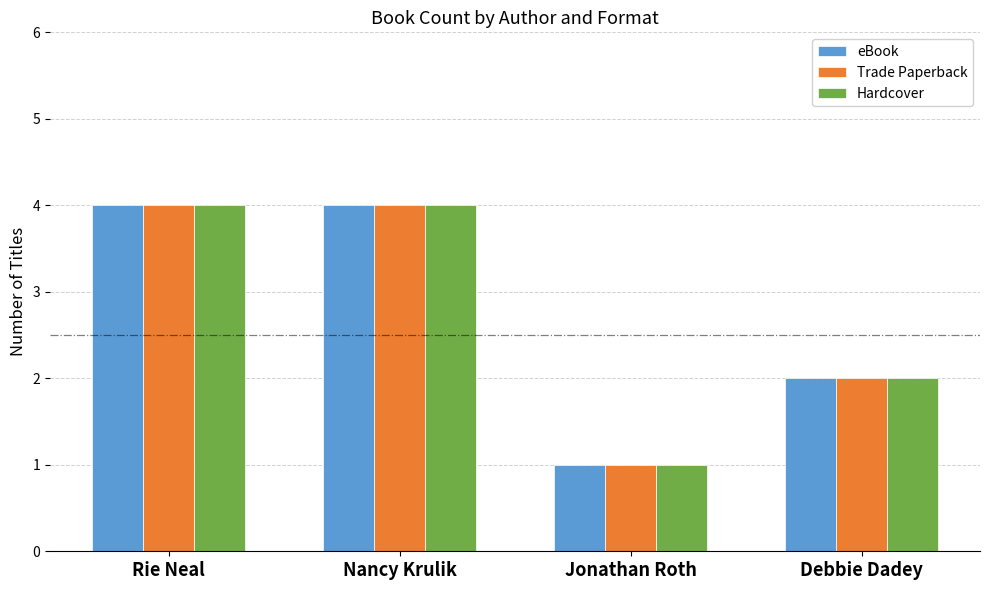

How many bars are there in each group?

3